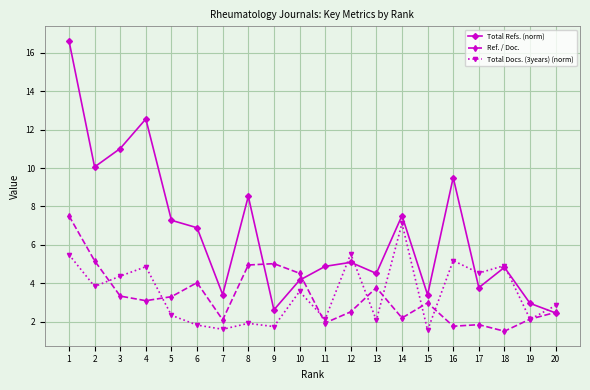

What is the maximum value for Total Docs. (3years) (norm)?

7.1